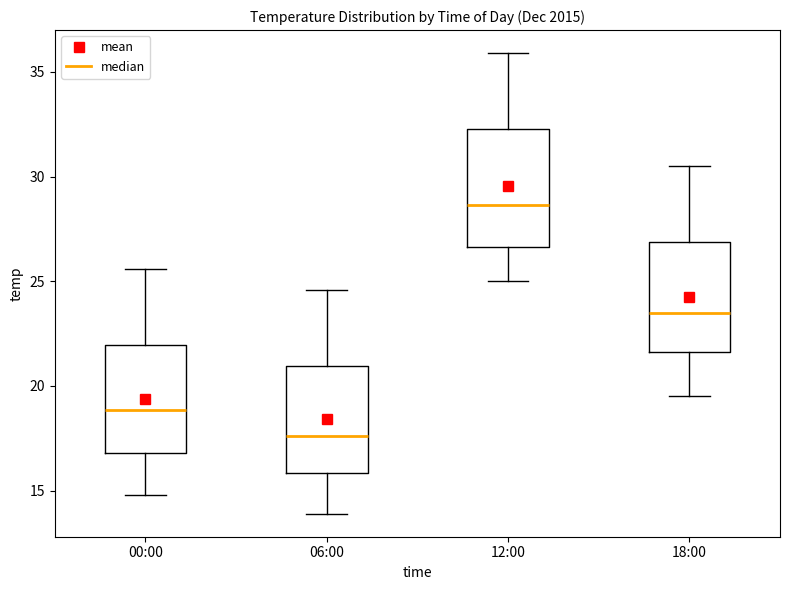

Reading left to right, read every box against the y-axis: the position of its median line, the range the box covers, and the ends of its whiskers. The values are not printed on the chart, so give them approximately, as read against the axis.

00:00: median 19.0, box 17.0 to 22.0, whiskers 15.0 to 25.5
06:00: median 17.5, box 16.0 to 21.0, whiskers 14.0 to 24.5
12:00: median 28.5, box 26.5 to 32.5, whiskers 25.0 to 36.0
18:00: median 23.5, box 21.5 to 27.0, whiskers 19.5 to 30.5